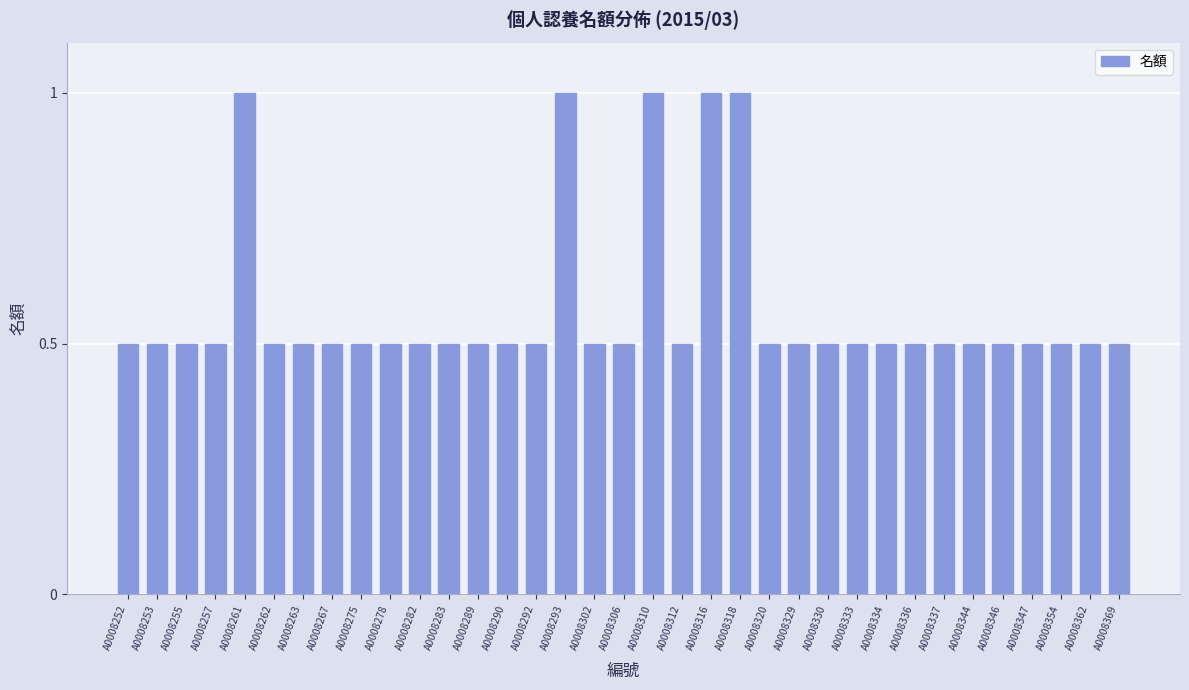

What is the sum of all values?

20.0